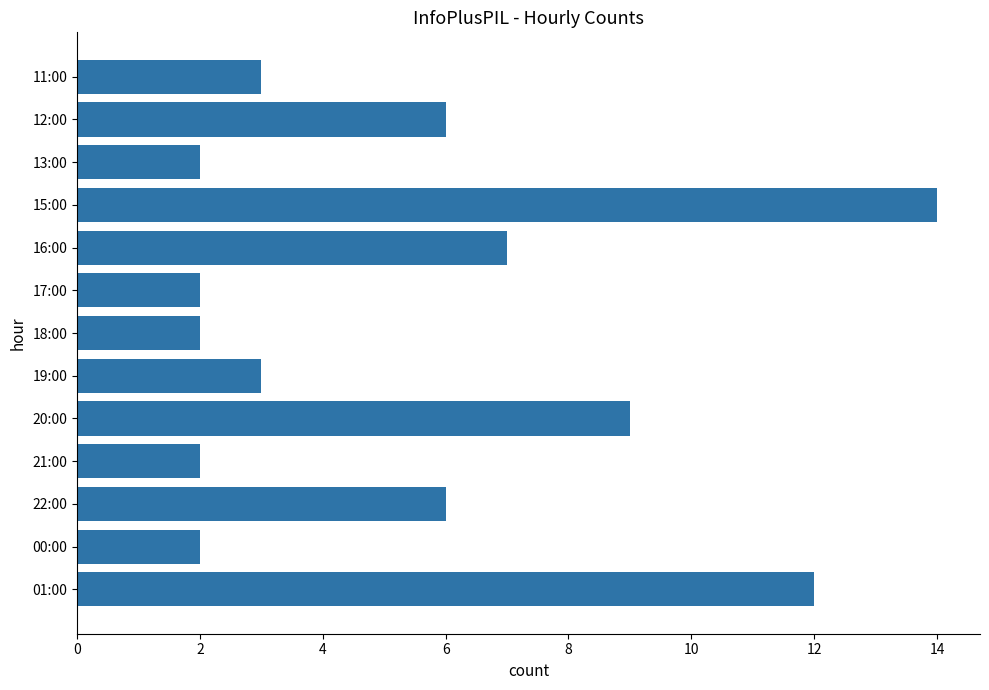

What is the change in value from 15:00 to 20:00?

-5